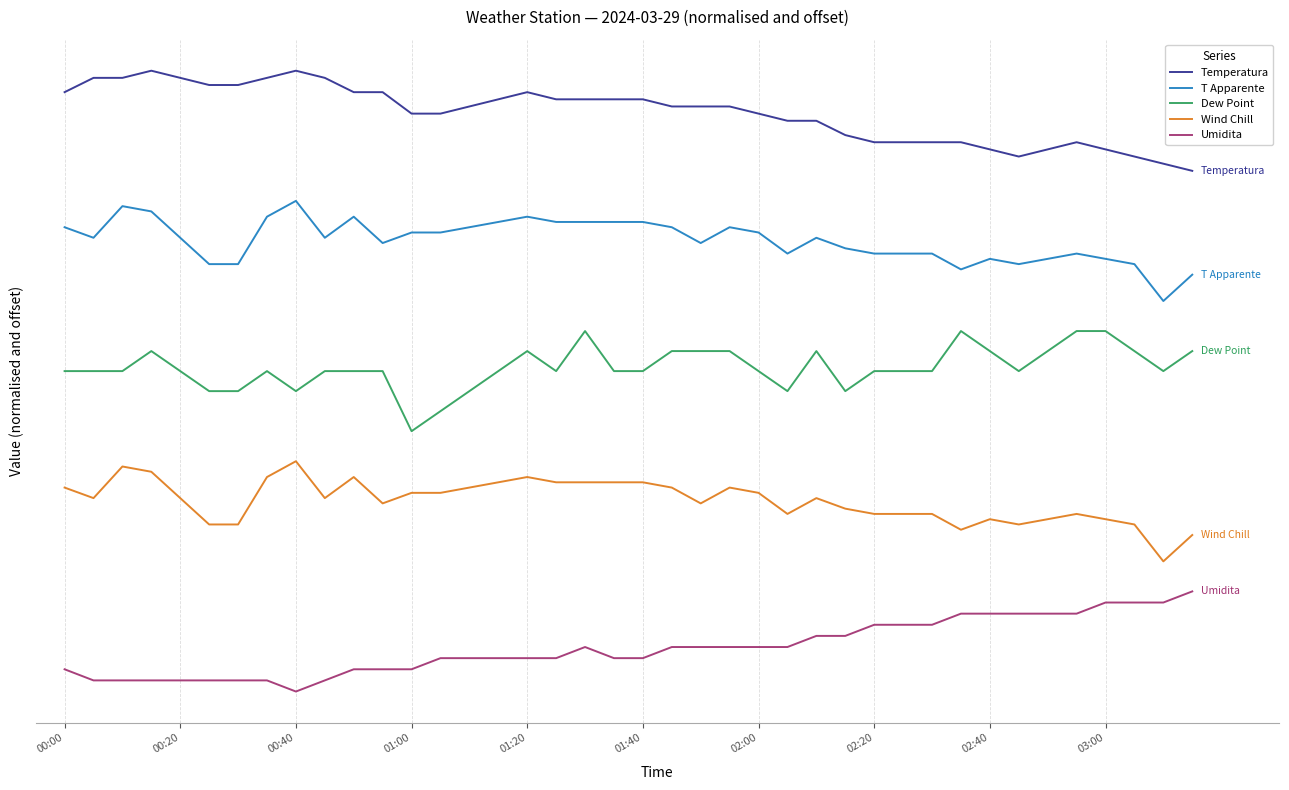

At which category is the sum across all series the highest?

18